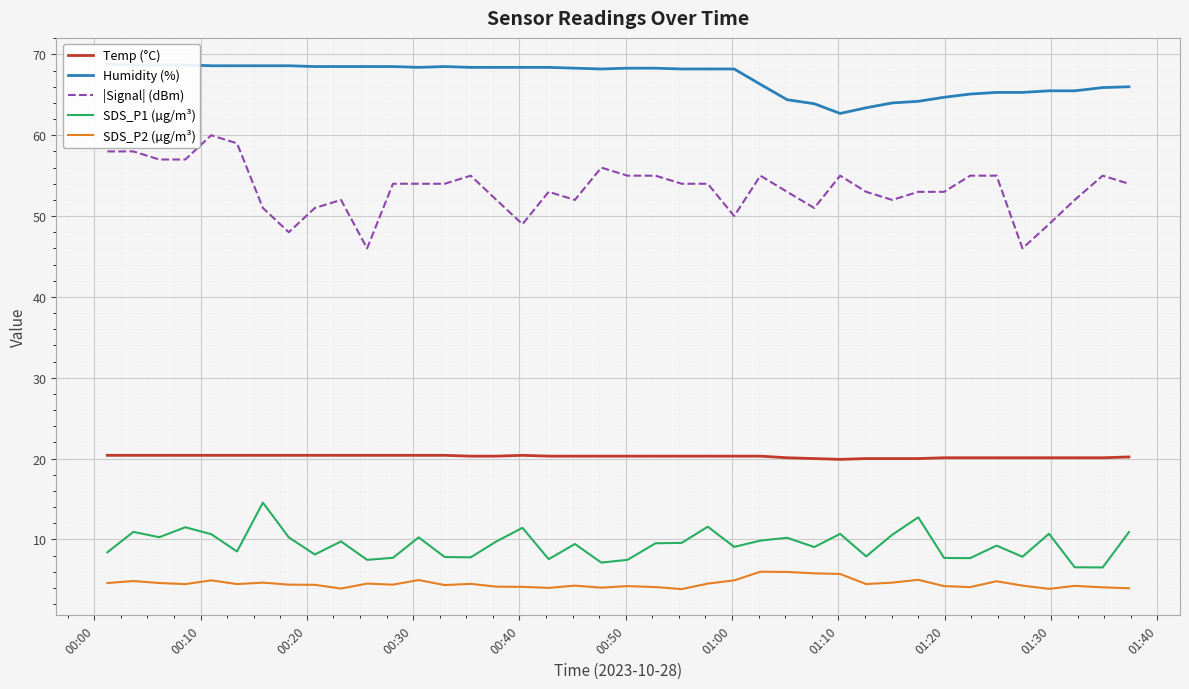

What is the lowest value of the |Signal| (dBm) series?

46.0